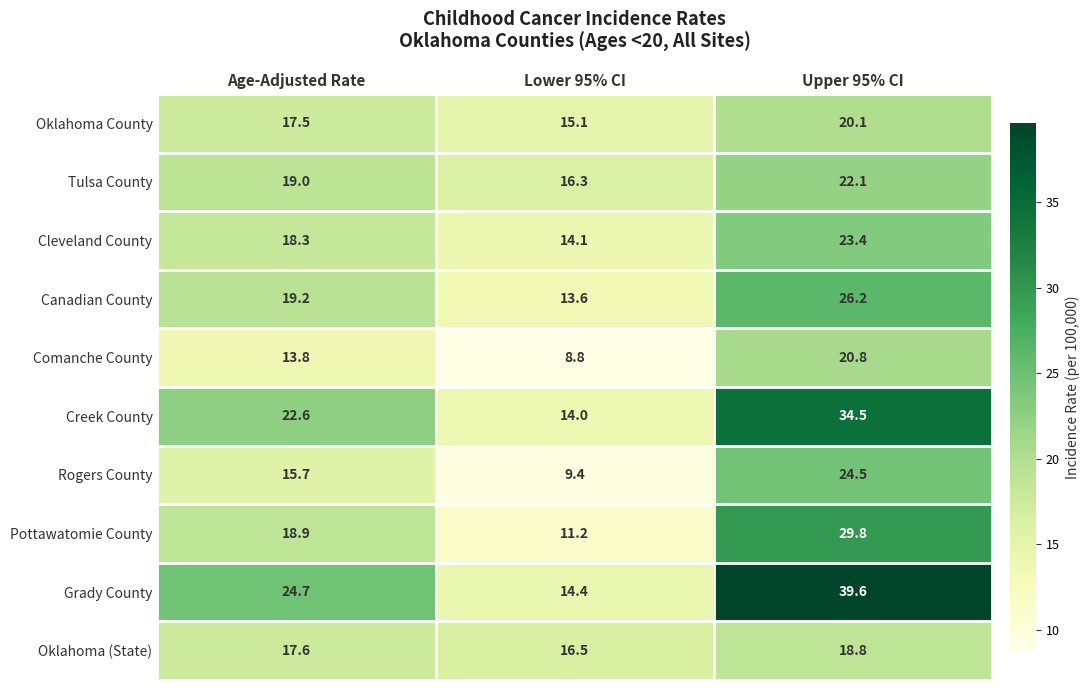

What is the minimum value shown in the chart?

8.8